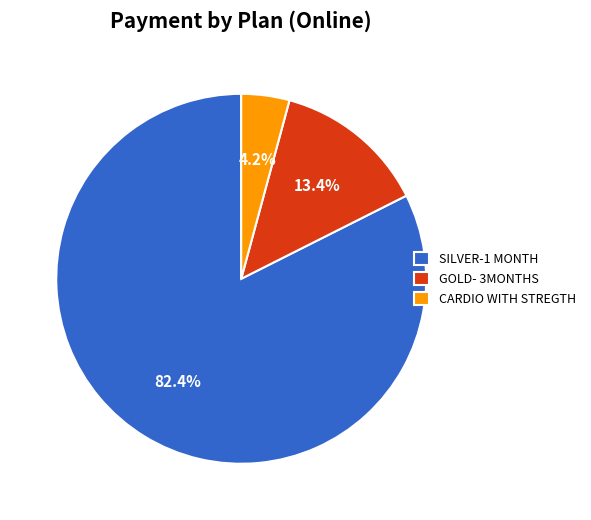

How many slices are in this pie chart?

3